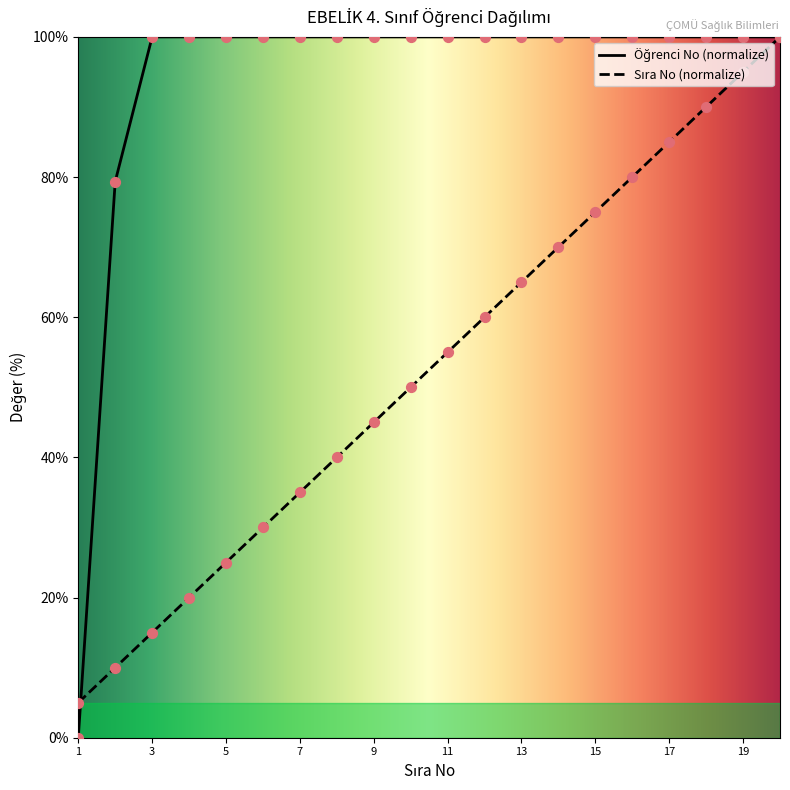

What is the total value across all series at 9?

145.0